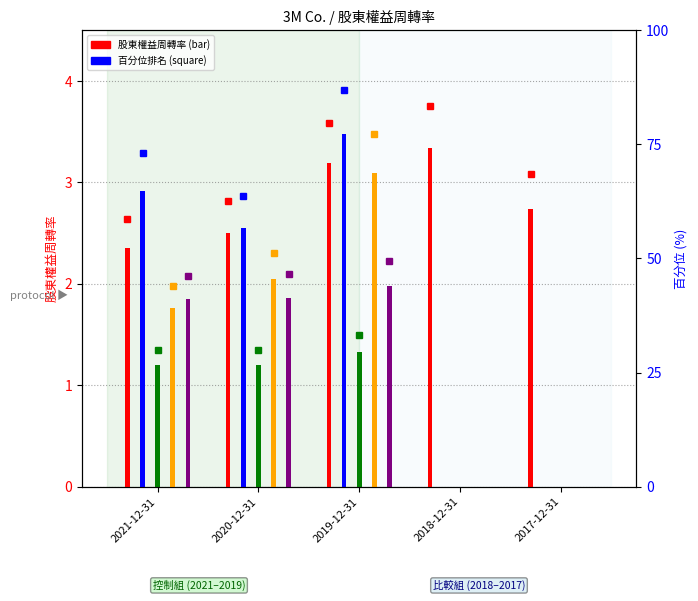

What is the difference between the highest and lowest values at 2017-12-31?

2.7